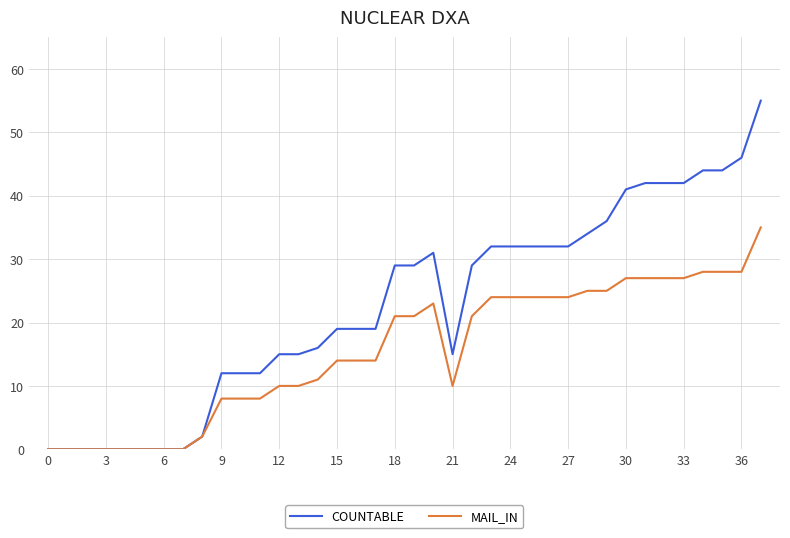

Which series has the widest spread of values?

COUNTABLE